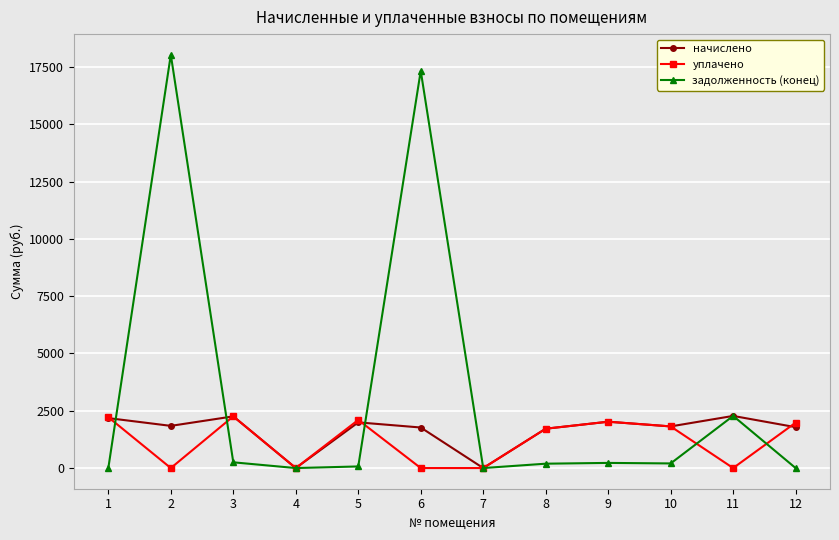

Where is начислено nearest to the value 1137?

8